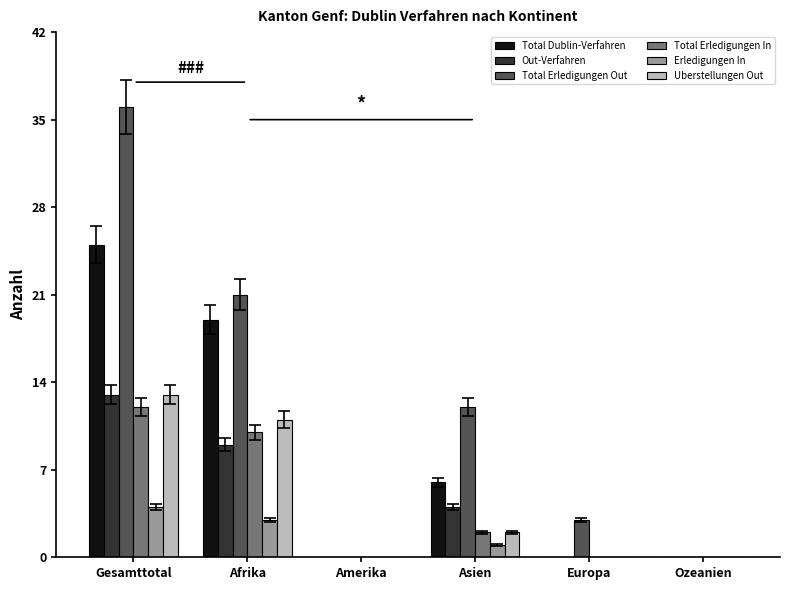

Does the chart contain stacked bars?

No